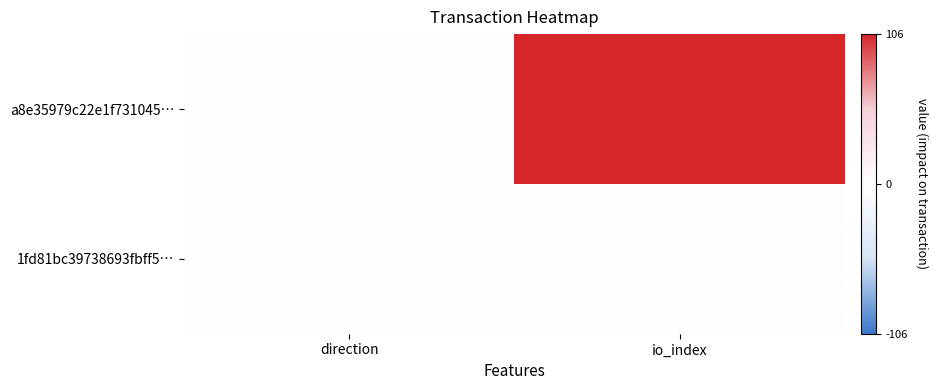

What is the greatest value displayed?

106